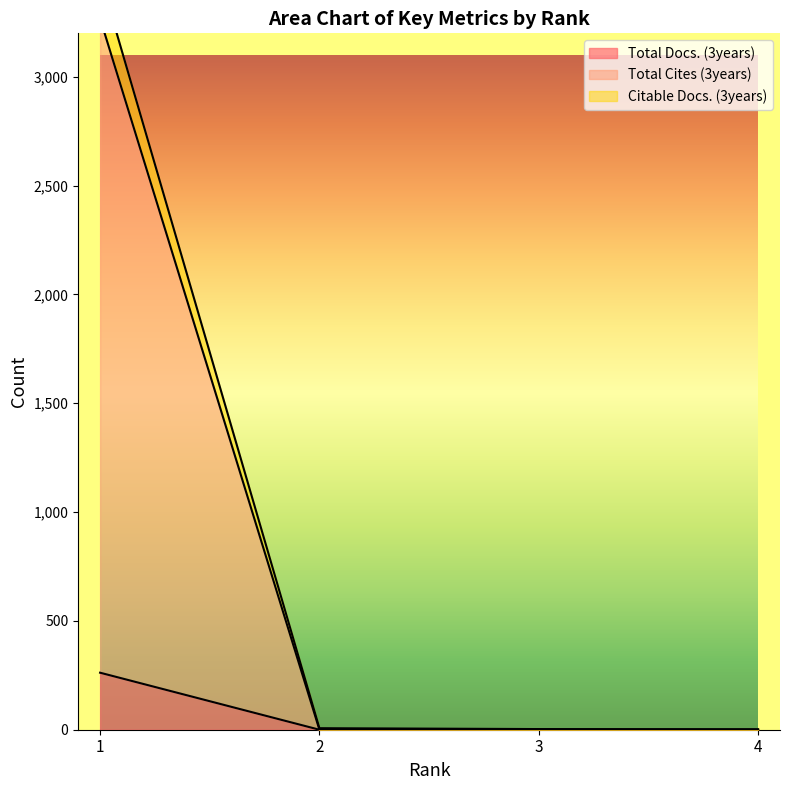

Is it true that Total Docs. (3years) equals 0 at 4?

True